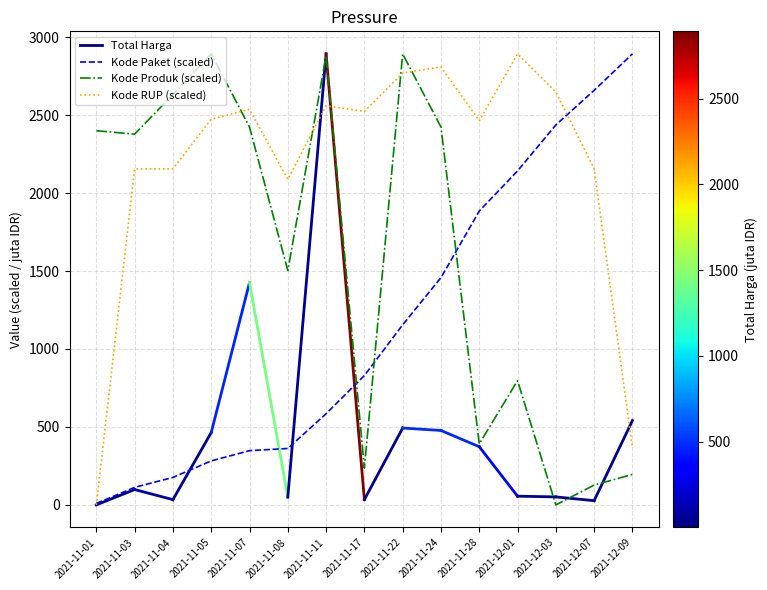

At which label is Kode Produk closest to 1446?

2021-11-08